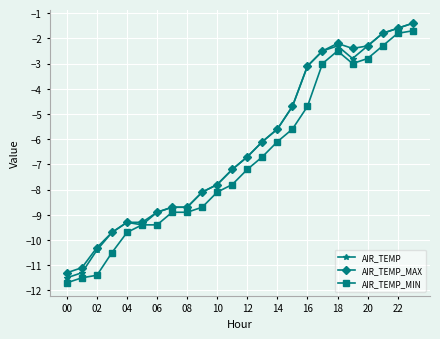

Which series has the largest range (max minus min)?

AIR_TEMP